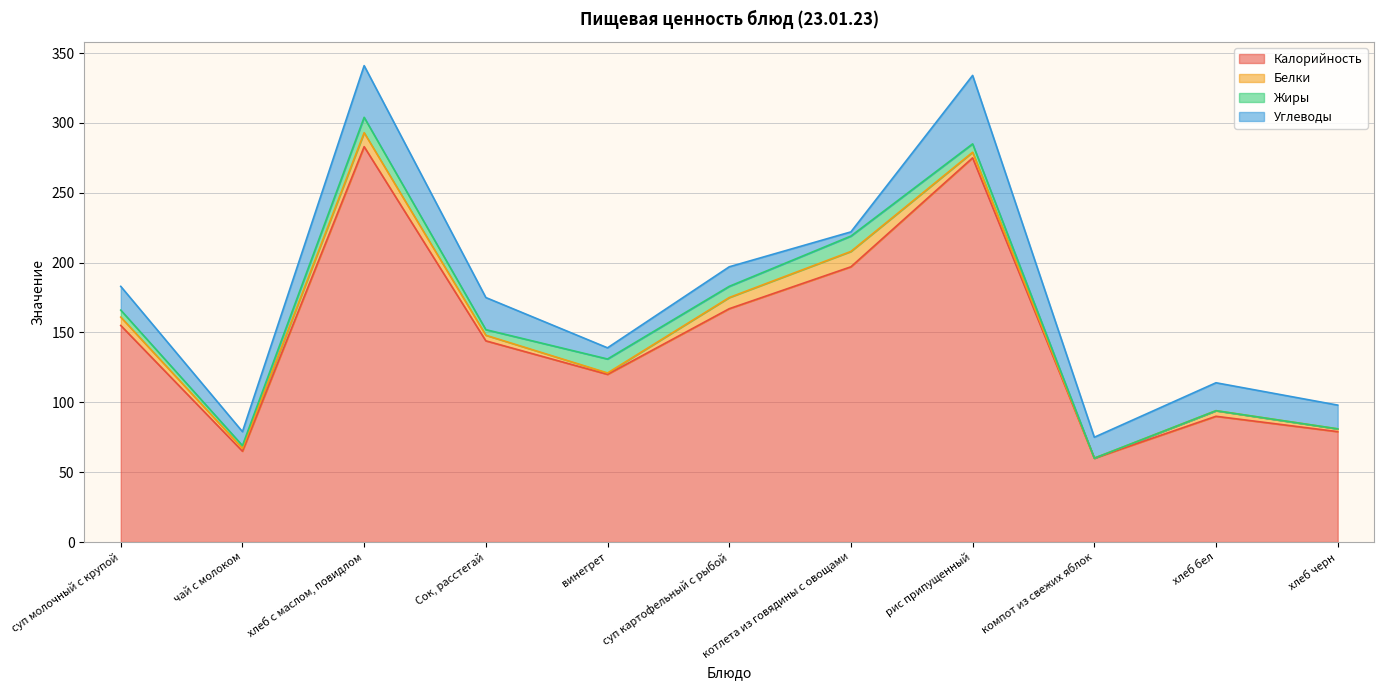

The value of Белки at хлеб с маслом, повидлом is 16. True or false?

False